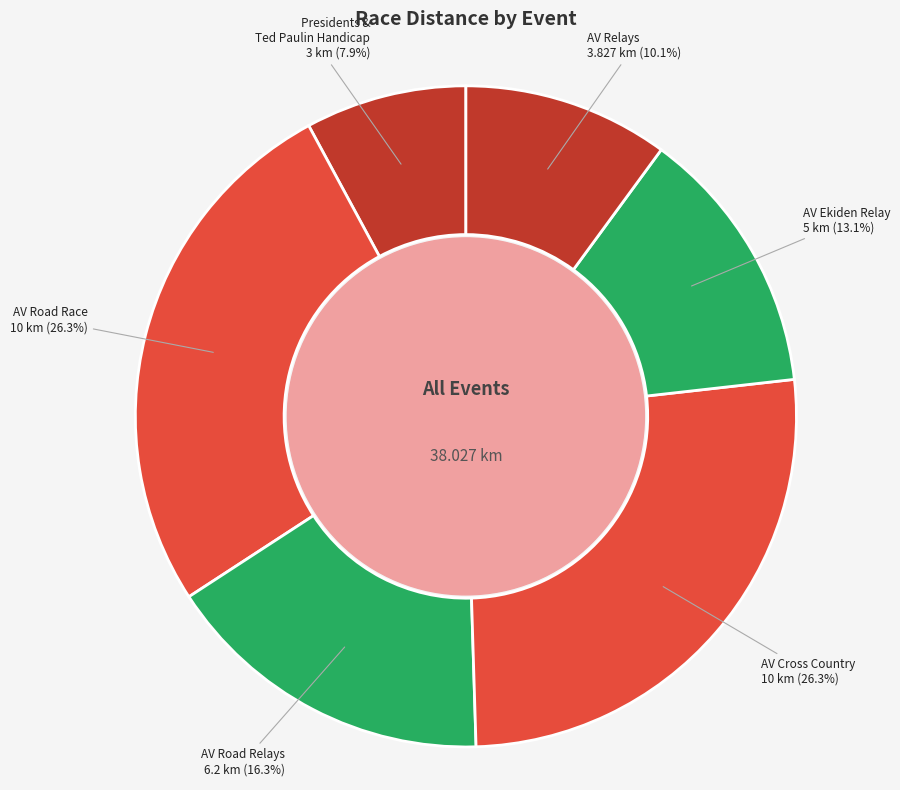

To the nearest percent, what is the average slice percentage?

17%